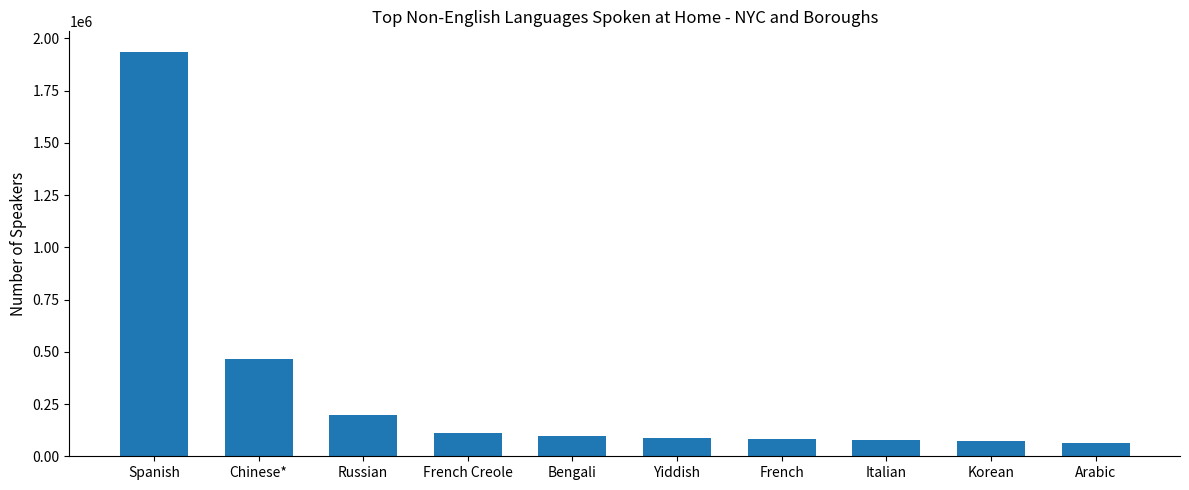

What is the difference between the maximum and second lowest values?

1863086